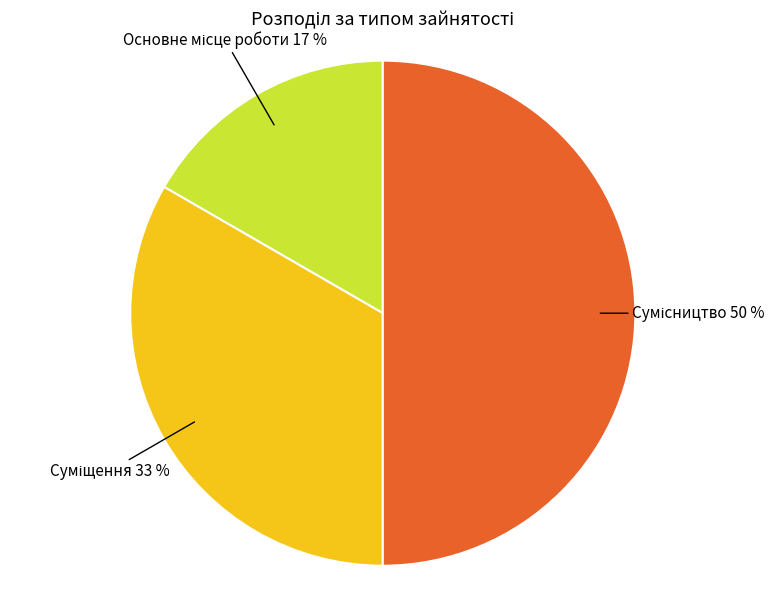

How many slices are in this pie chart?

3